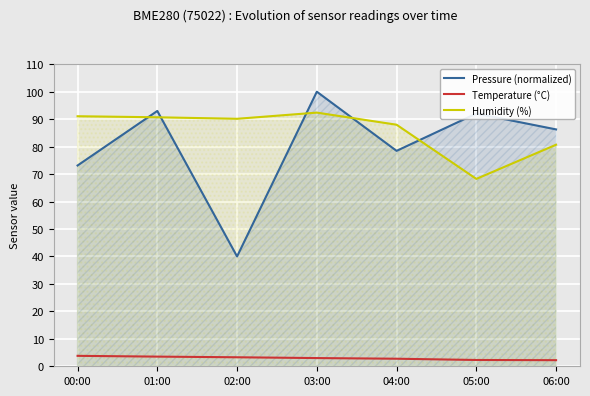

True or false: Temperature (°C) has a value of 3.8 at 00:00.

True